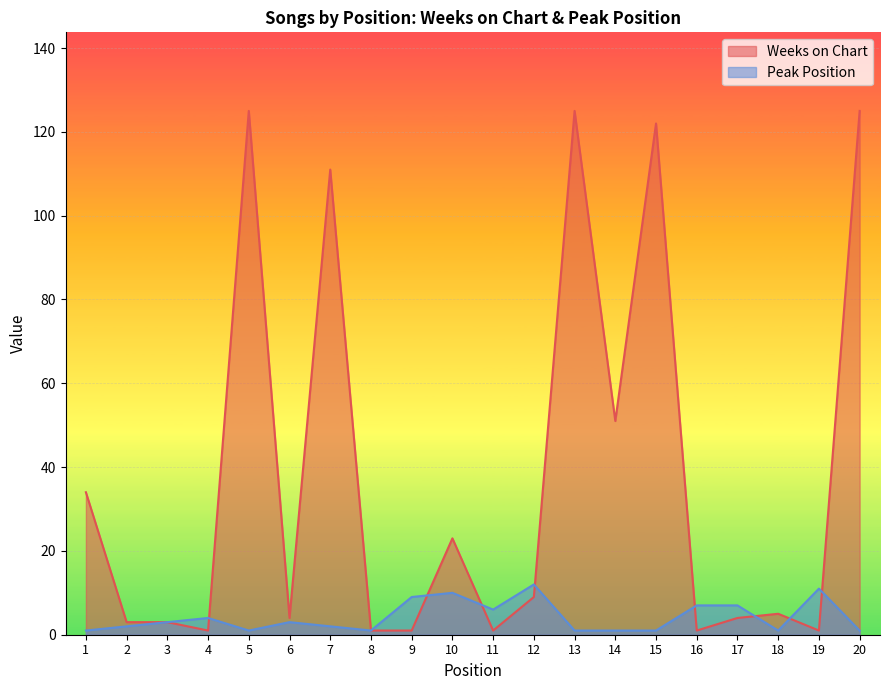

Which series ends up on top after the final intersection of Peak Position and Weeks on Chart?

Weeks on Chart